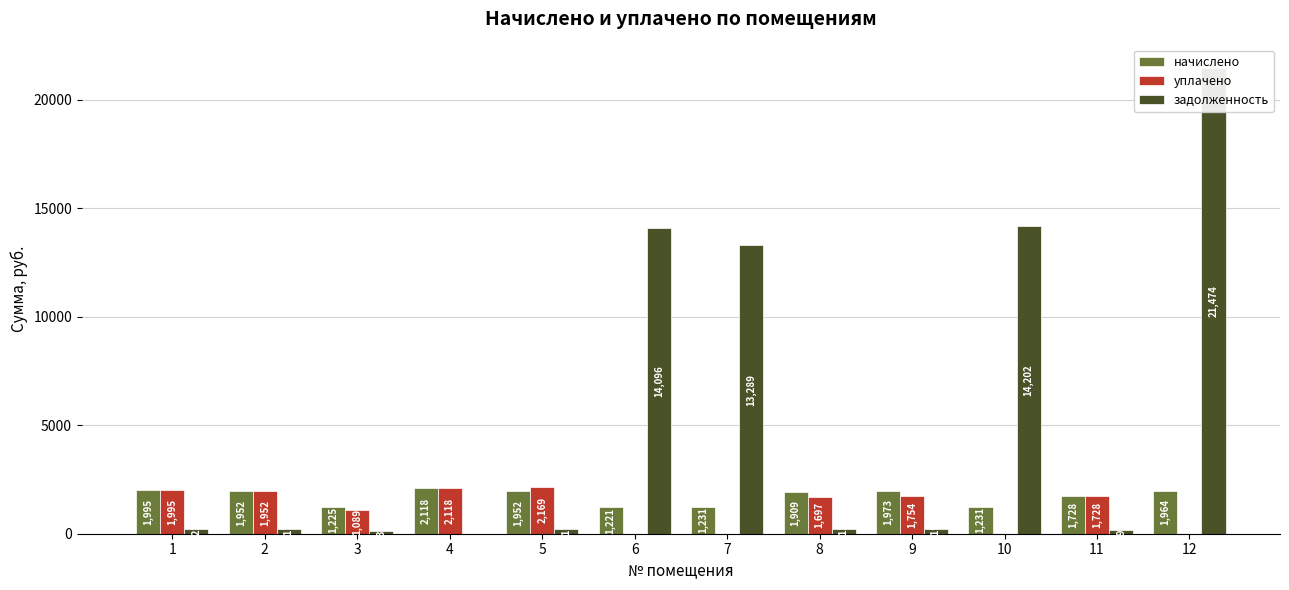

How many values in the начислено series exceed 1951?

6